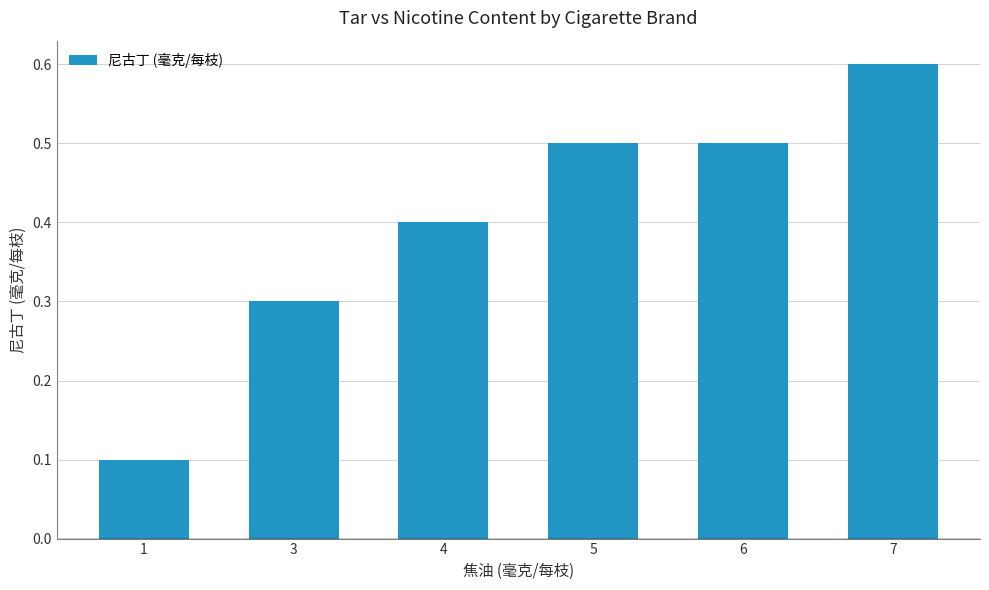

Count the values in the range 0 to 1.

6